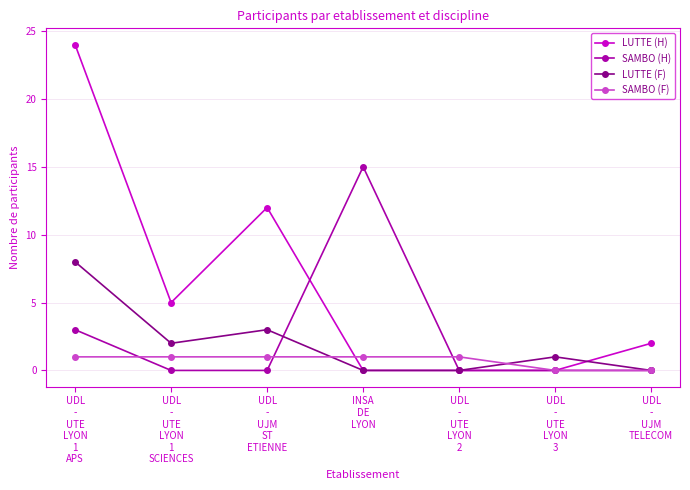

How many lines are shown in the chart?

4